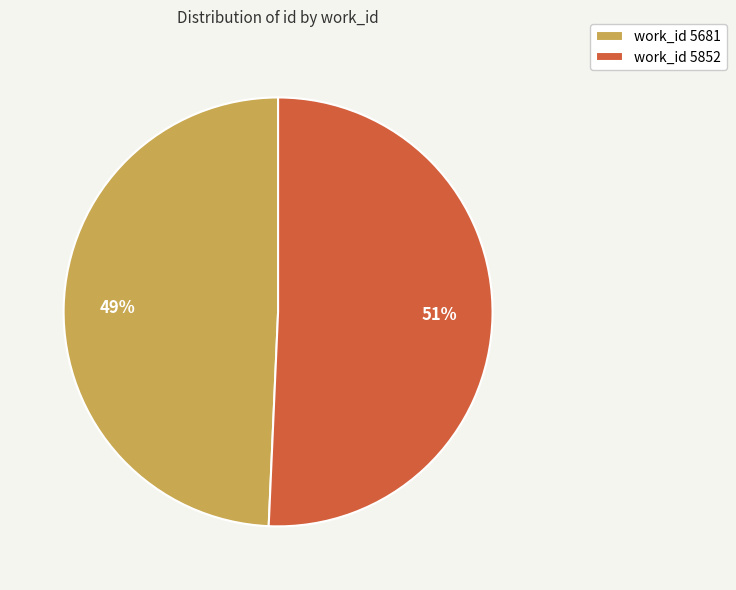

Is it true that work_id 5681 is 42% of the pie?

False